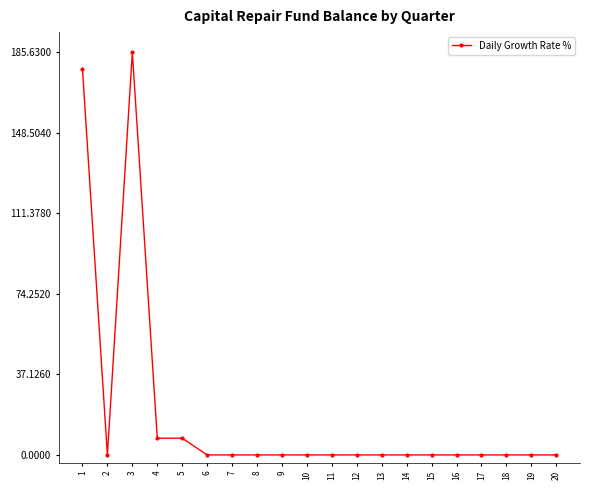

How many points are lower than both their immediate neighbors (excluding endpoints)?

1